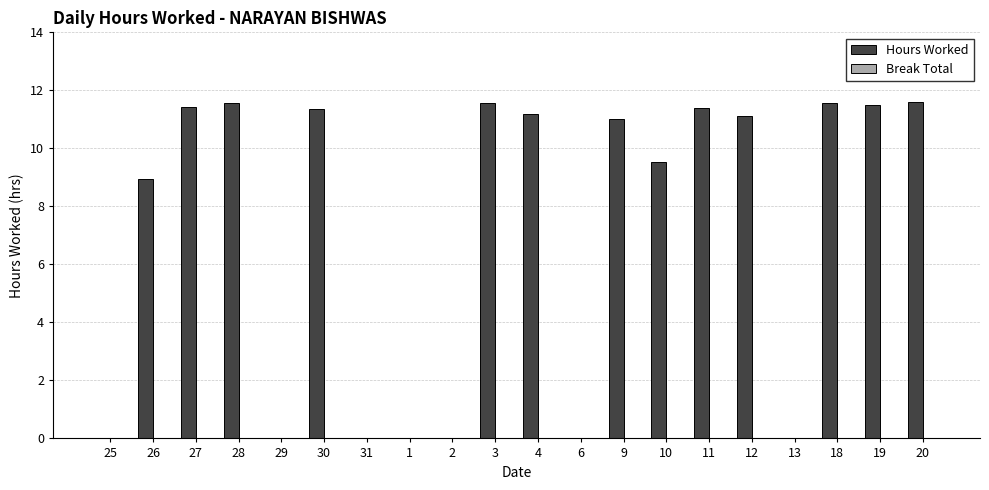

What is the maximum value shown in the chart?

11.6